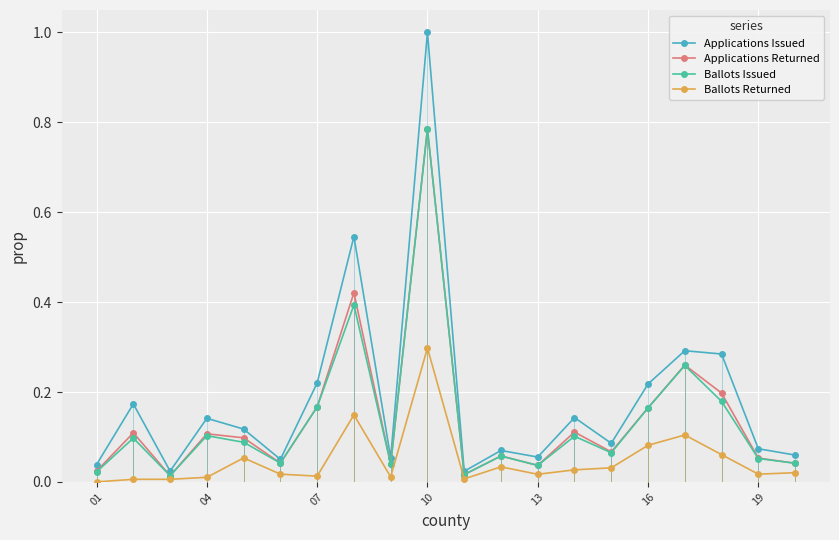

True or false: Applications Returned has more than 0 interior local peaks.

True